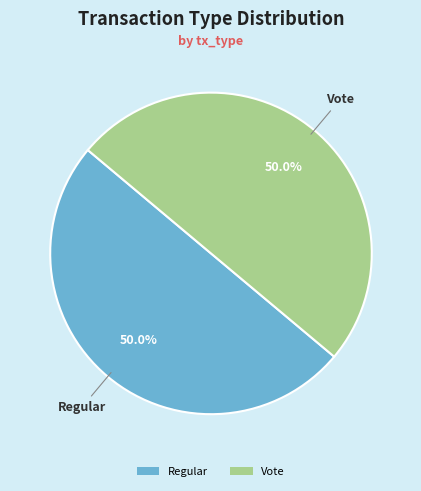

Approximately how many times larger is the value at Vote compared to Regular?

1.0